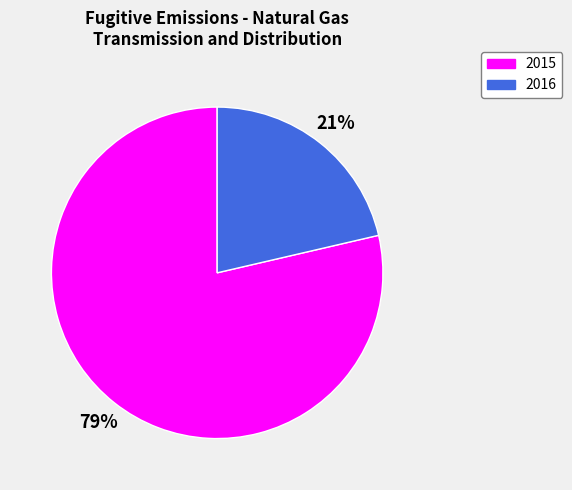

Is there a majority slice in this chart?

Yes